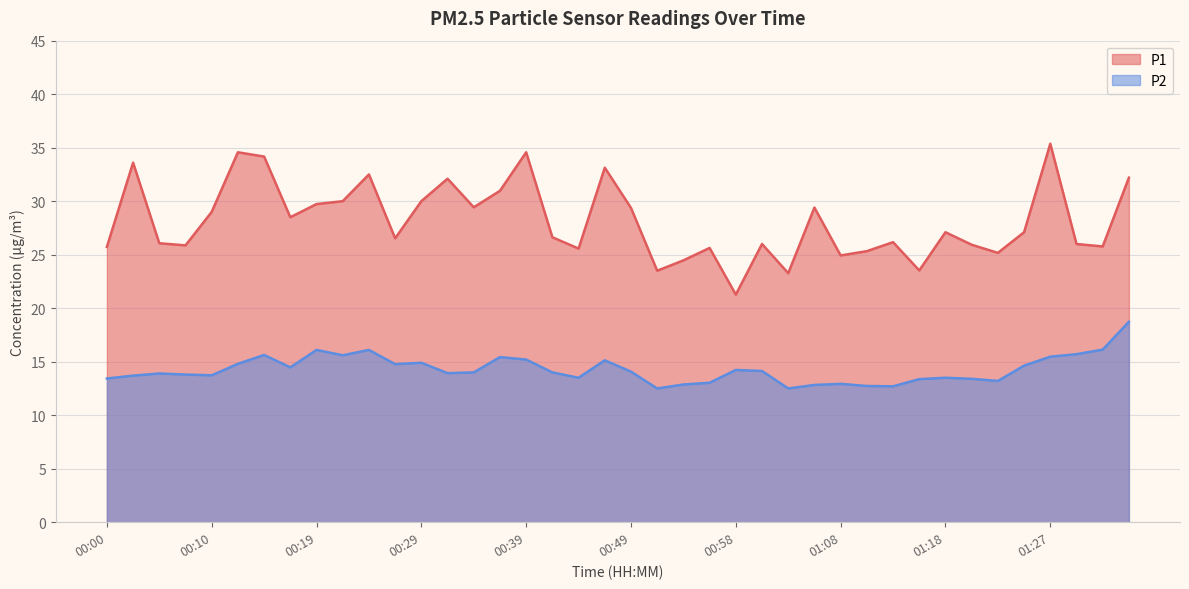

What position from the right is 00:49?

20